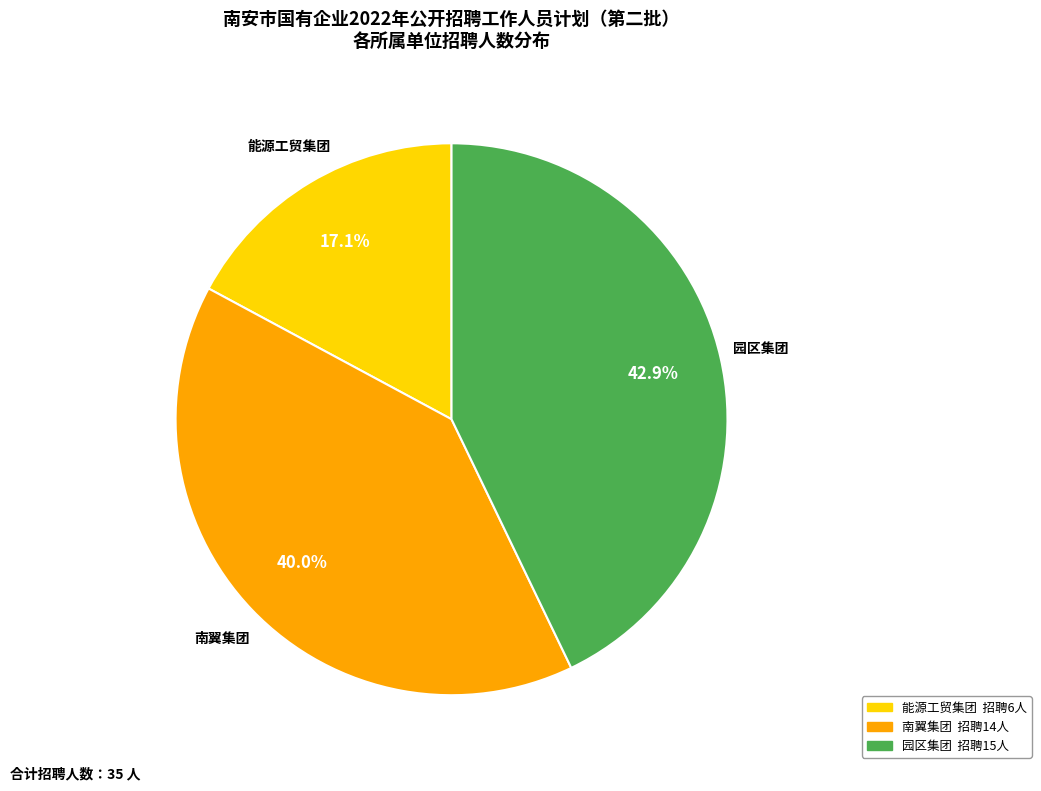

To the nearest percent, what portion does 南翼集团 represent?

40%